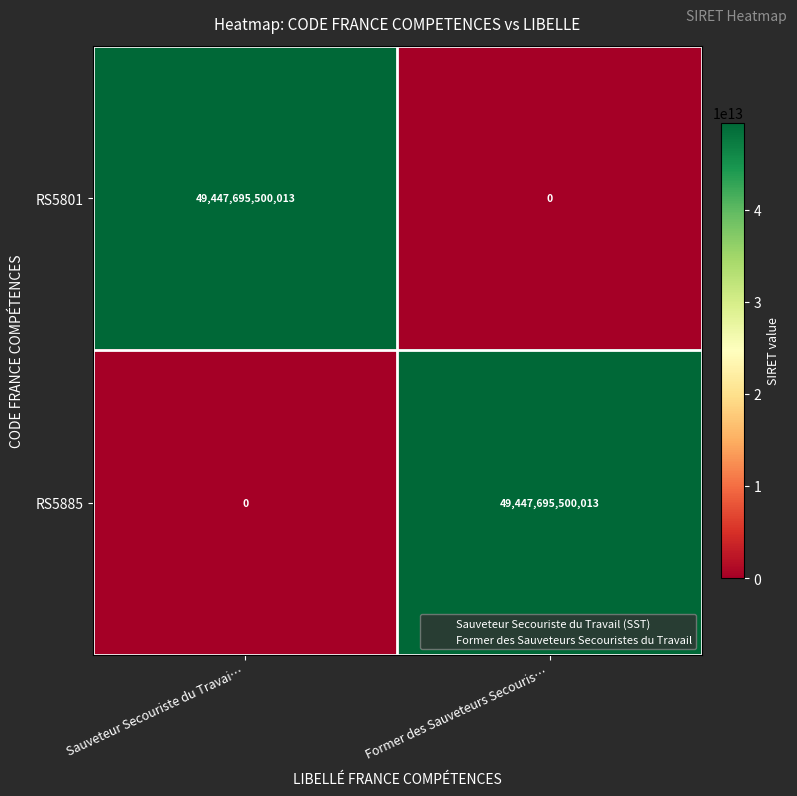

What is the difference between the highest and lowest values at Sauveteur Secouriste du Travai…?

49447695500013